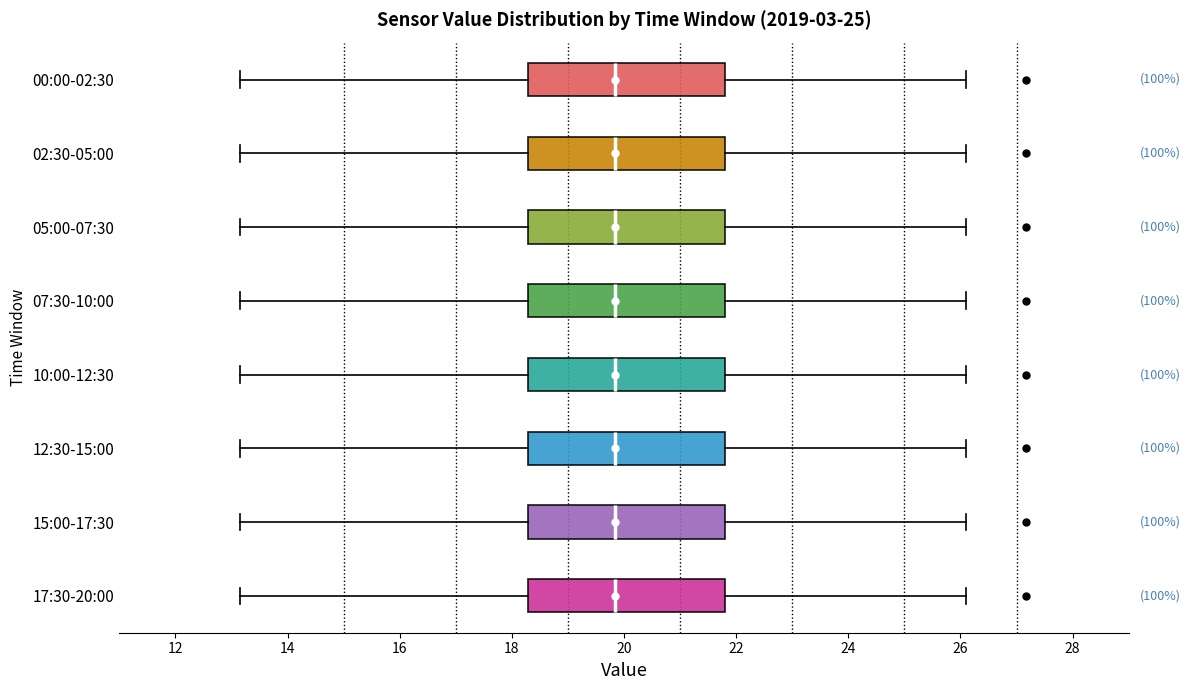

Reading bottom to top, transcribe this box plot: for each box, give where its median line is, the range the box spans, and where its two whiskers end, as read against the x-axis. The values are not printed on the chart, so give them approximately, as read against the axis.

17:30-20:00: median 19.8, box 18.2 to 21.8, whiskers 13.2 to 26.2
15:00-17:30: median 19.8, box 18.2 to 21.8, whiskers 13.2 to 26.2
12:30-15:00: median 19.8, box 18.2 to 21.8, whiskers 13.2 to 26.2
10:00-12:30: median 19.8, box 18.2 to 21.8, whiskers 13.2 to 26.2
07:30-10:00: median 19.8, box 18.2 to 21.8, whiskers 13.2 to 26.2
05:00-07:30: median 19.8, box 18.2 to 21.8, whiskers 13.2 to 26.2
02:30-05:00: median 19.8, box 18.2 to 21.8, whiskers 13.2 to 26.2
00:00-02:30: median 19.8, box 18.2 to 21.8, whiskers 13.2 to 26.2